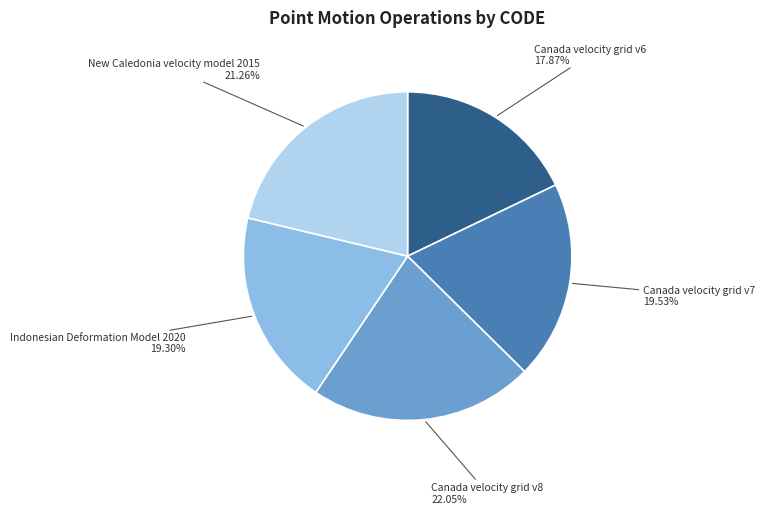

Is there any slice that represents more than half of the pie?

No